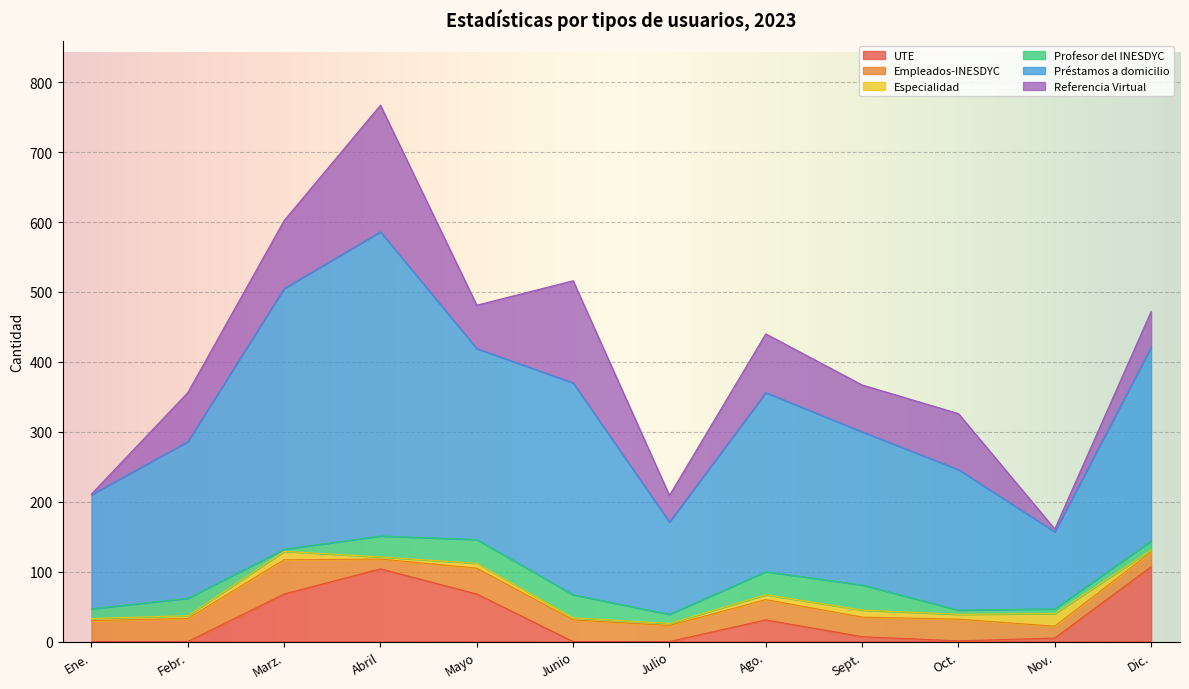

Count the number of categories in the chart.

12